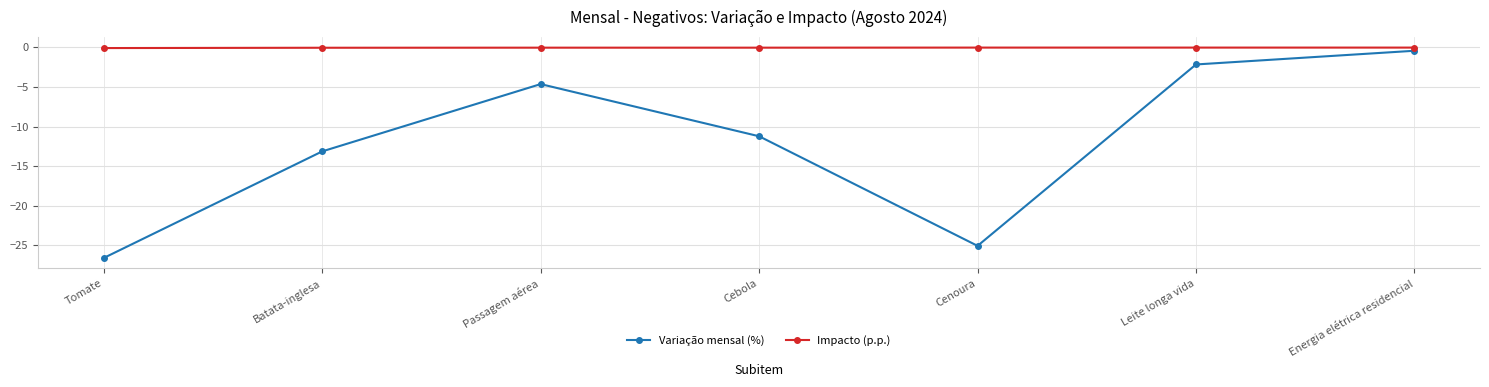

At which category is the sum across all series the highest?

Energia elétrica residencial